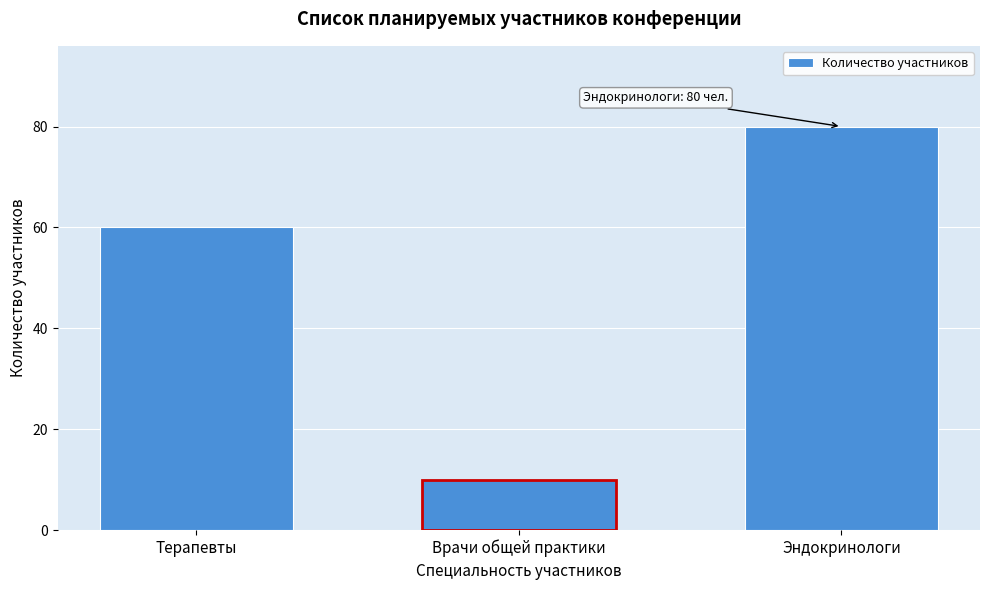

Reading left to right, transcribe all the data shown in this chart.

Терапевты=60	Врачи общей практики=10	Эндокринологи=80